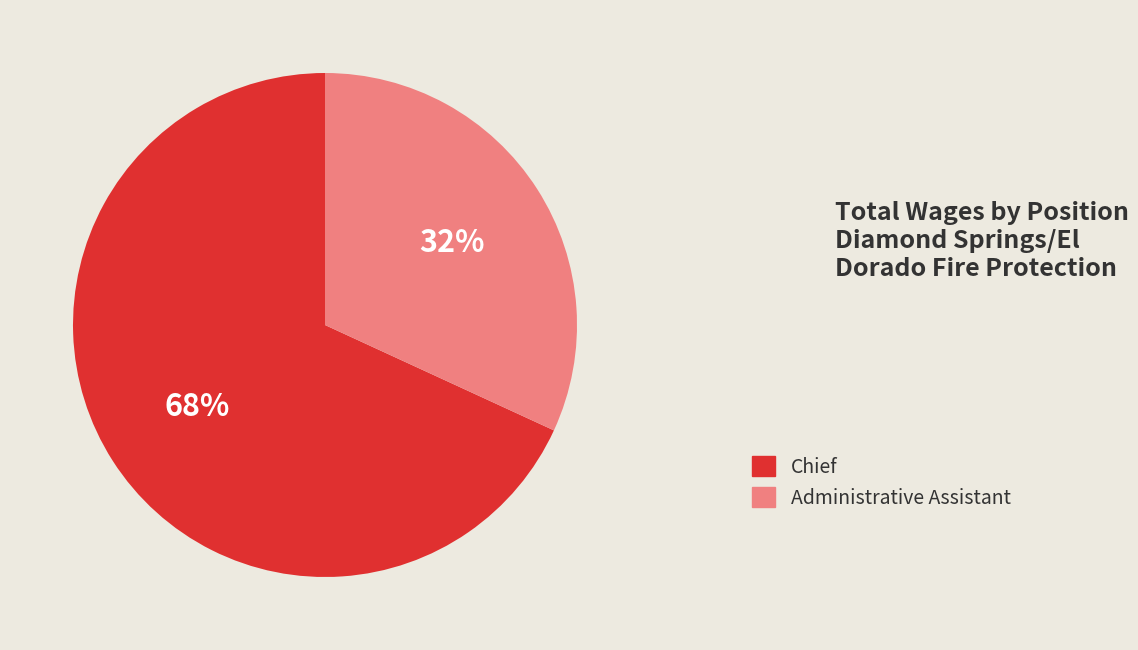

What is the majority slice?

Chief